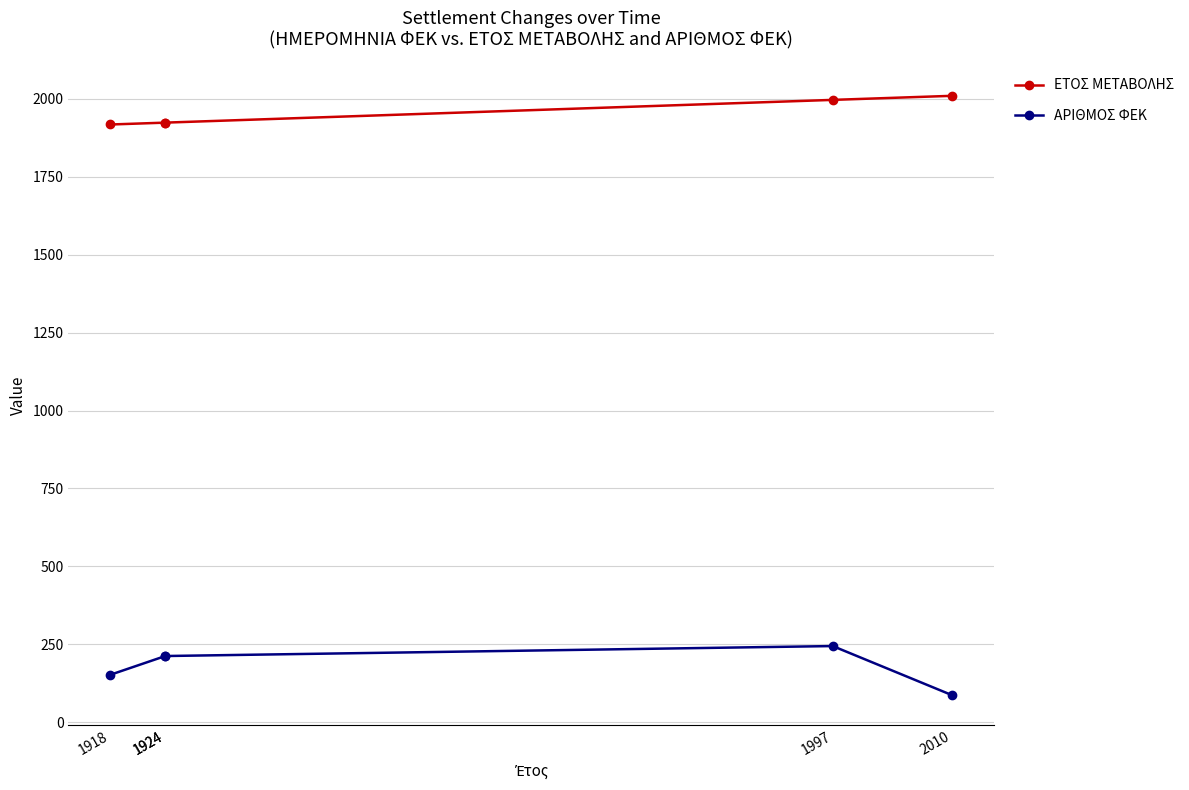

What is the average value of the ΕΤΟΣ ΜΕΤΑΒΟΛΗΣ series?

1955